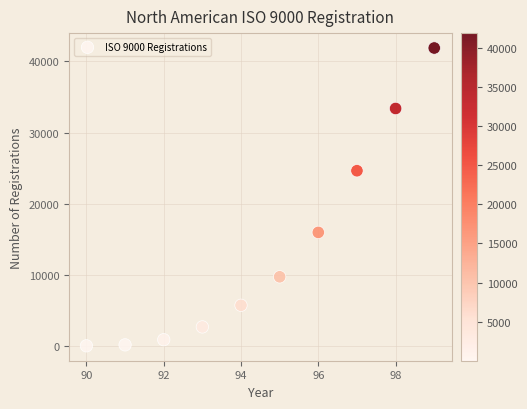

What Y value in the scatter plot is closest to 20950?

24630